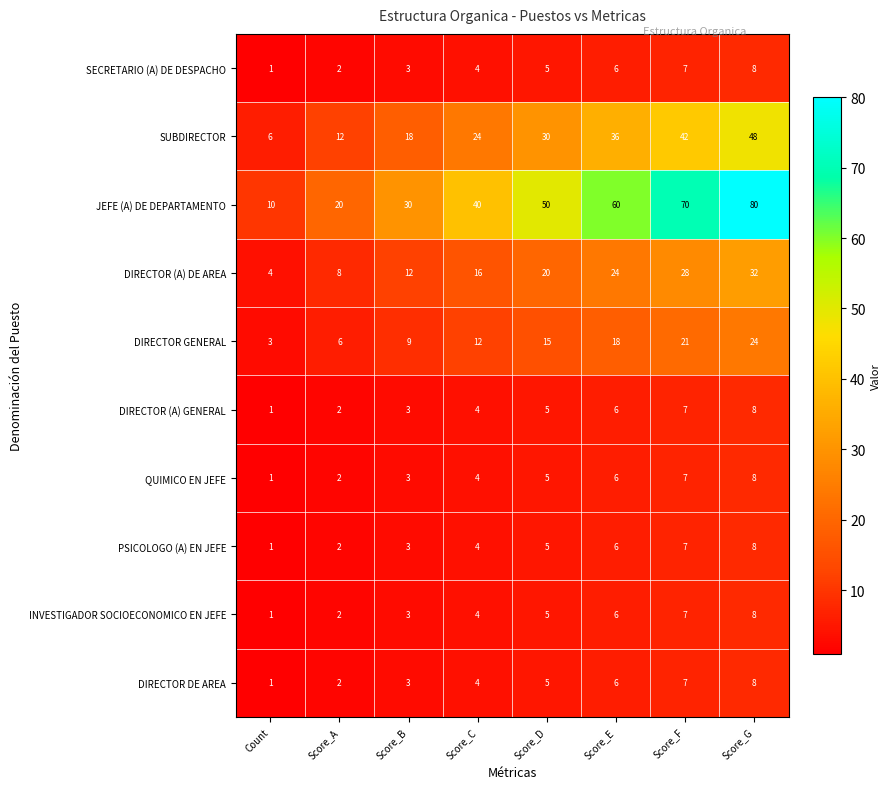

What is the difference between the maximum and minimum values in the QUIMICO EN JEFE series?

7